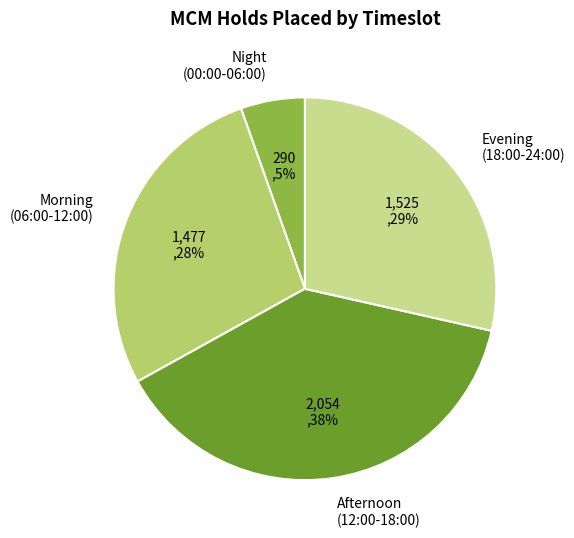

Does Evening (18:00-24:00) represent more than half of the total?

No